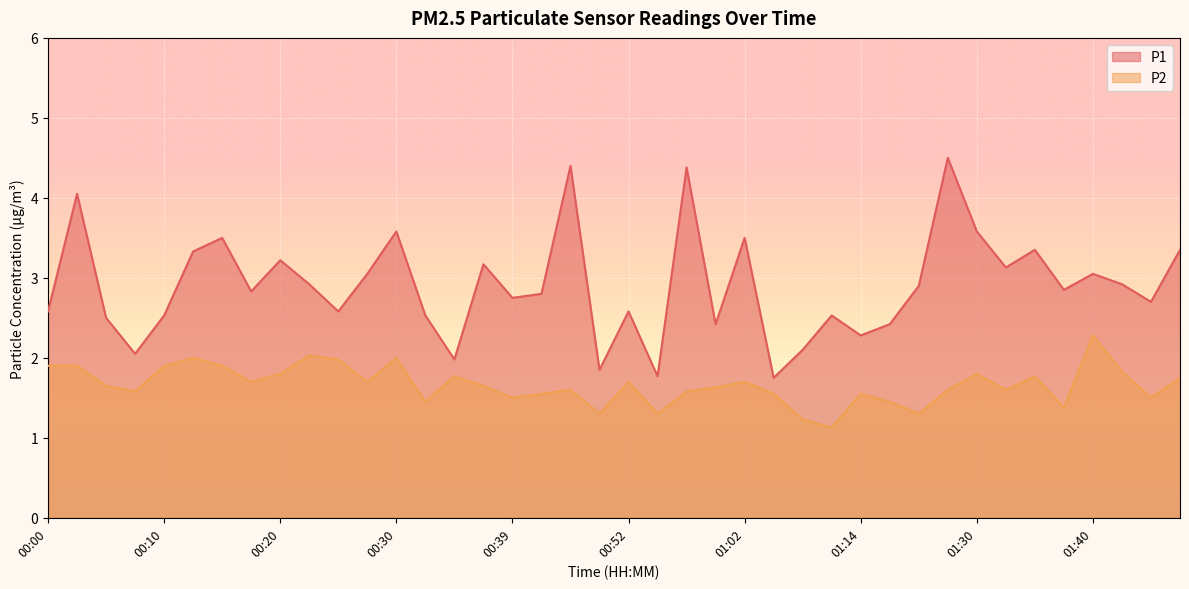

At which category is the sum across all series the highest?

01:28